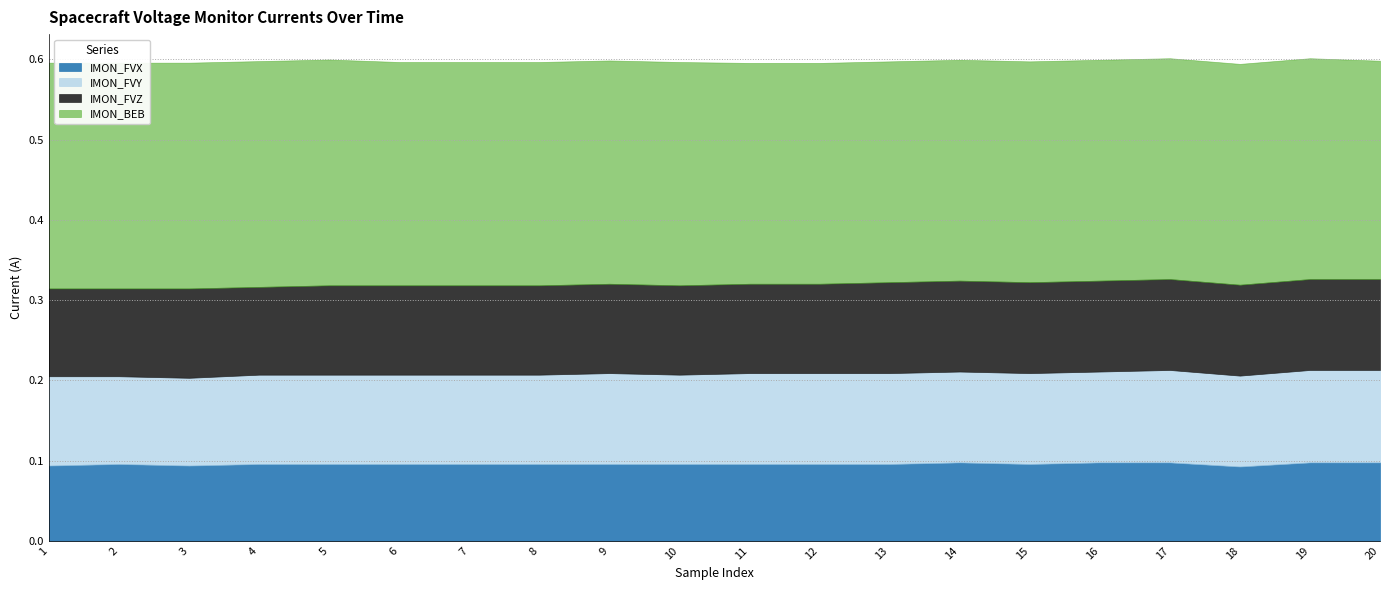

At which category does IMON_FVY reach its first local peak?

9